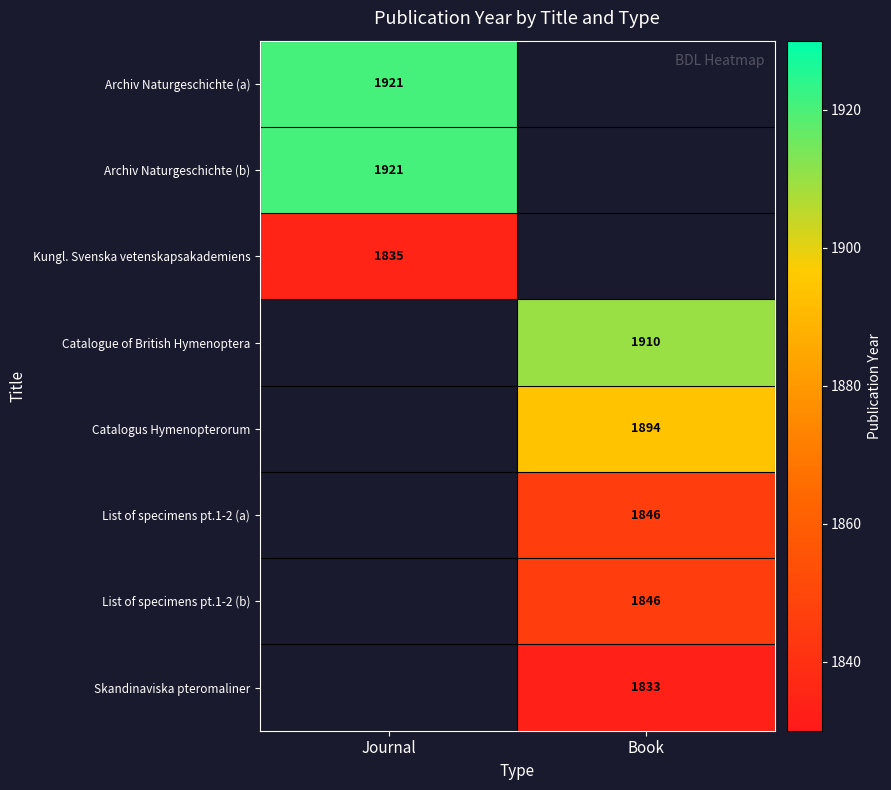

What is the greatest value displayed?

1921.0